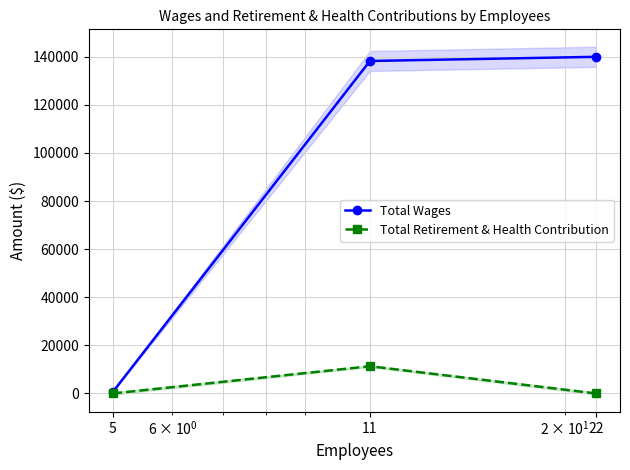

Which series has the largest range (max minus min)?

Total Wages